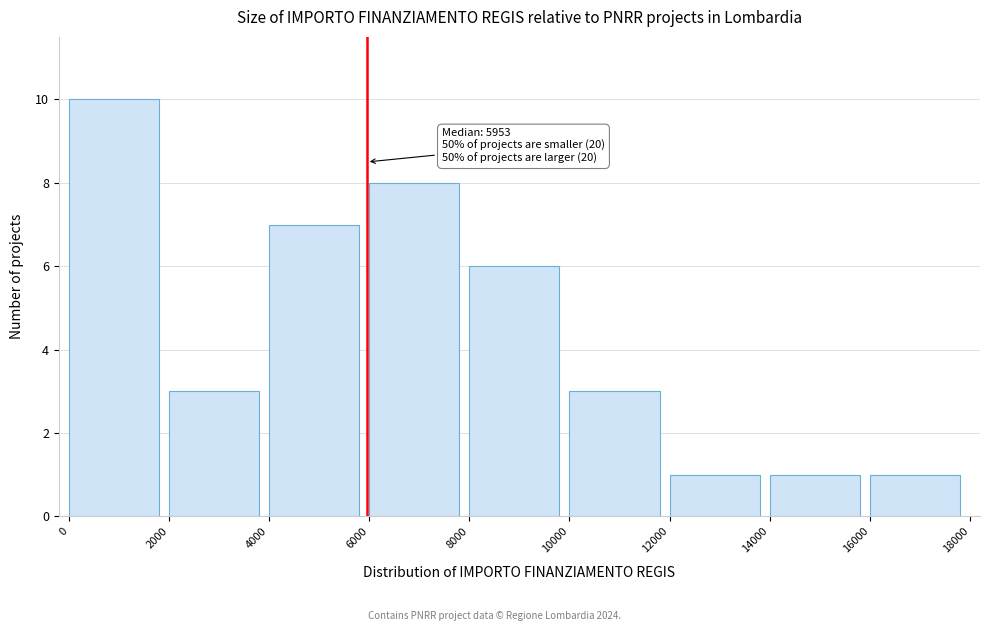

Over which range of the x-axis is the bar tallest?

0 to 2000